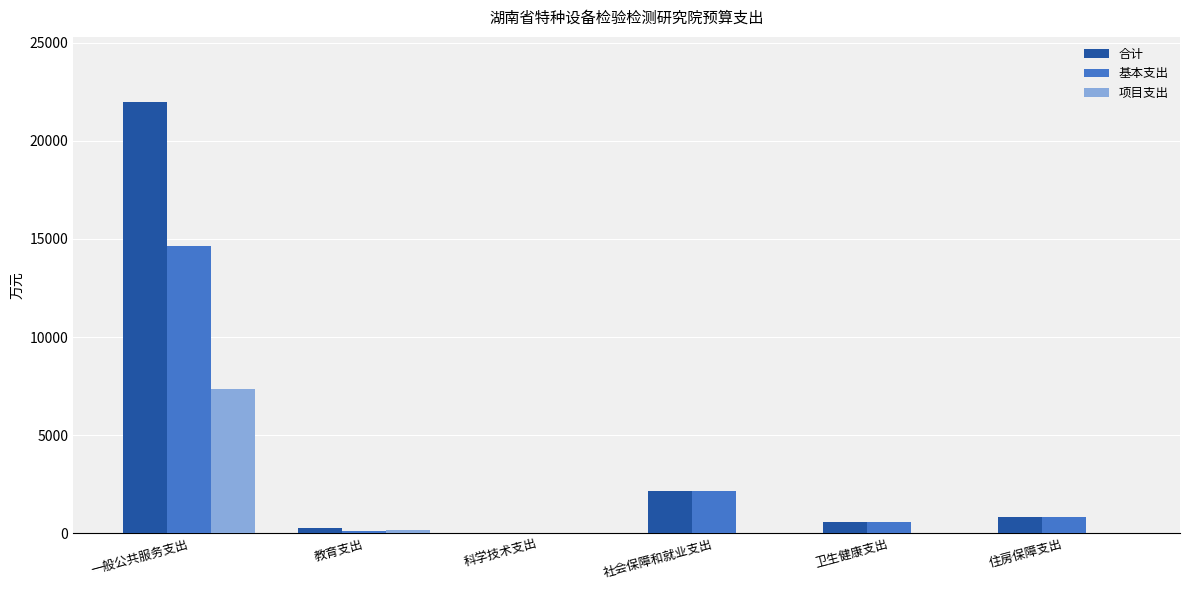

What is the total value across all series at 住房保障支出?

1651.0